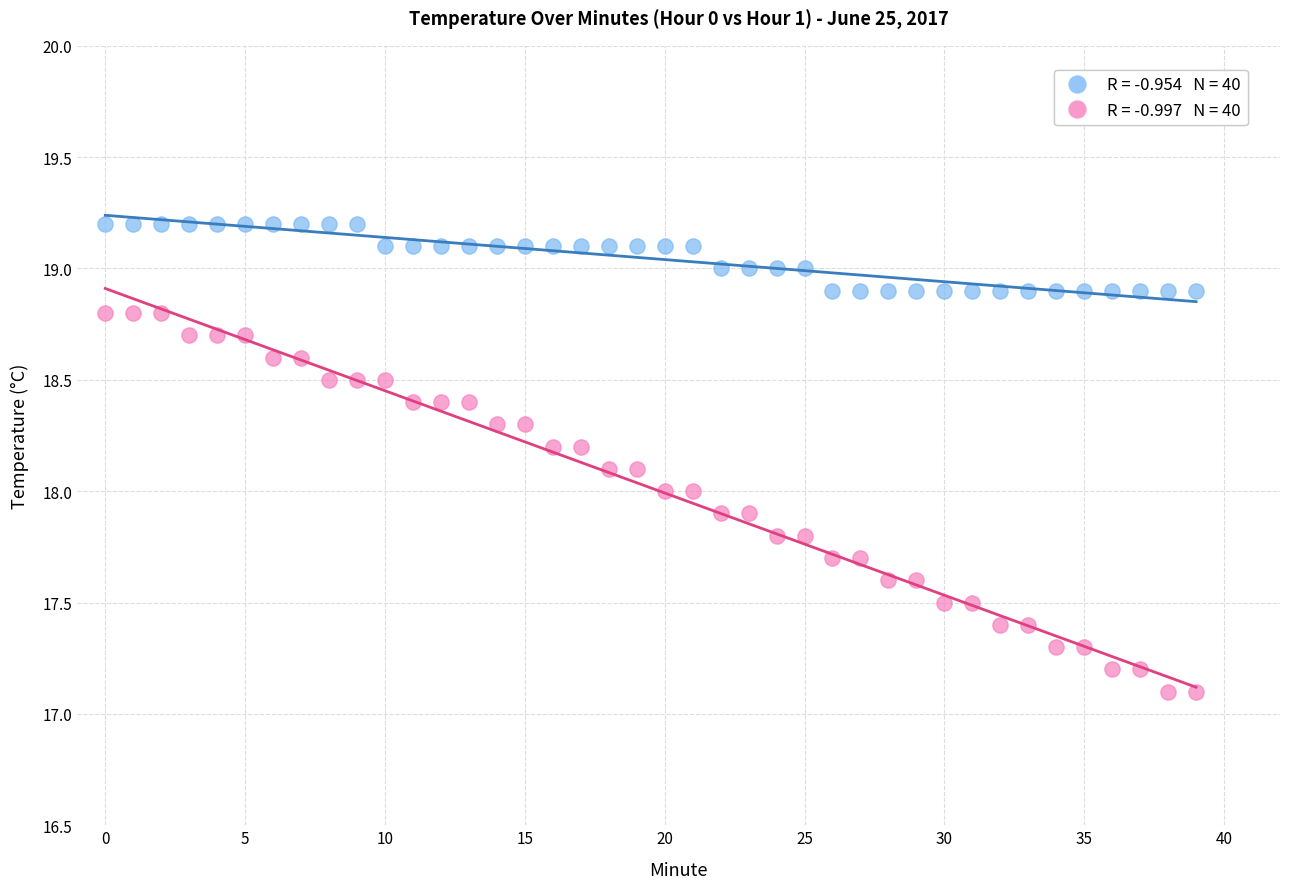

Across all data points, what is the range of Y values (max minus min)?

2.1